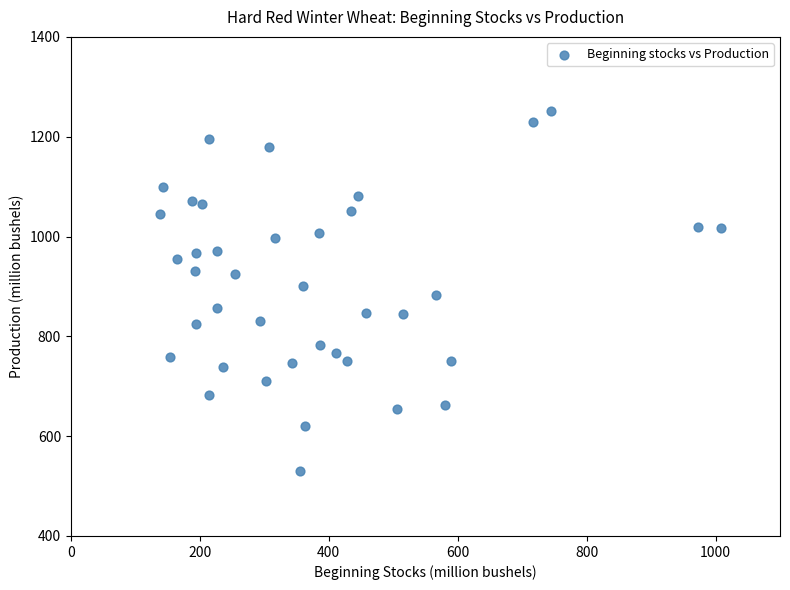

What is the range of Y values (max minus min)?

719.6